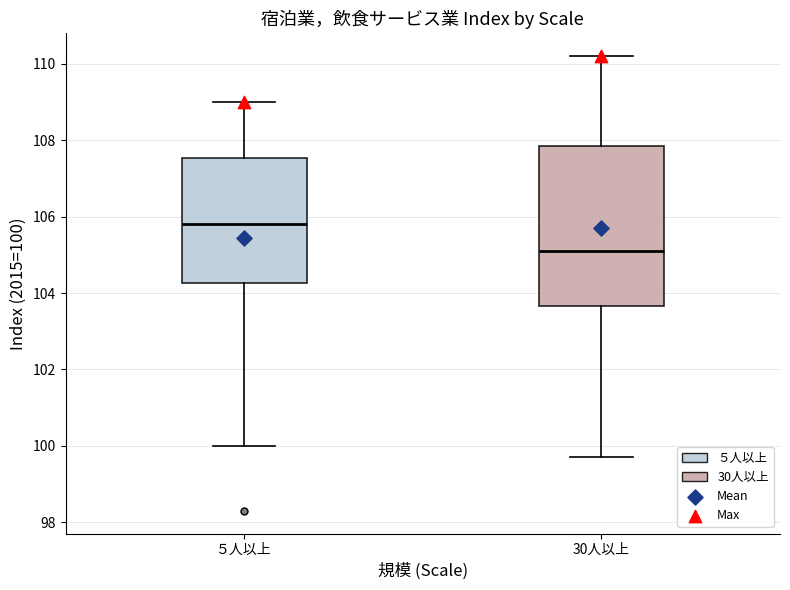

Where is the lower edge of the box for 30人以上 on the y-axis? The values are not printed on the chart, so give them approximately, as read against the axis.

103.6